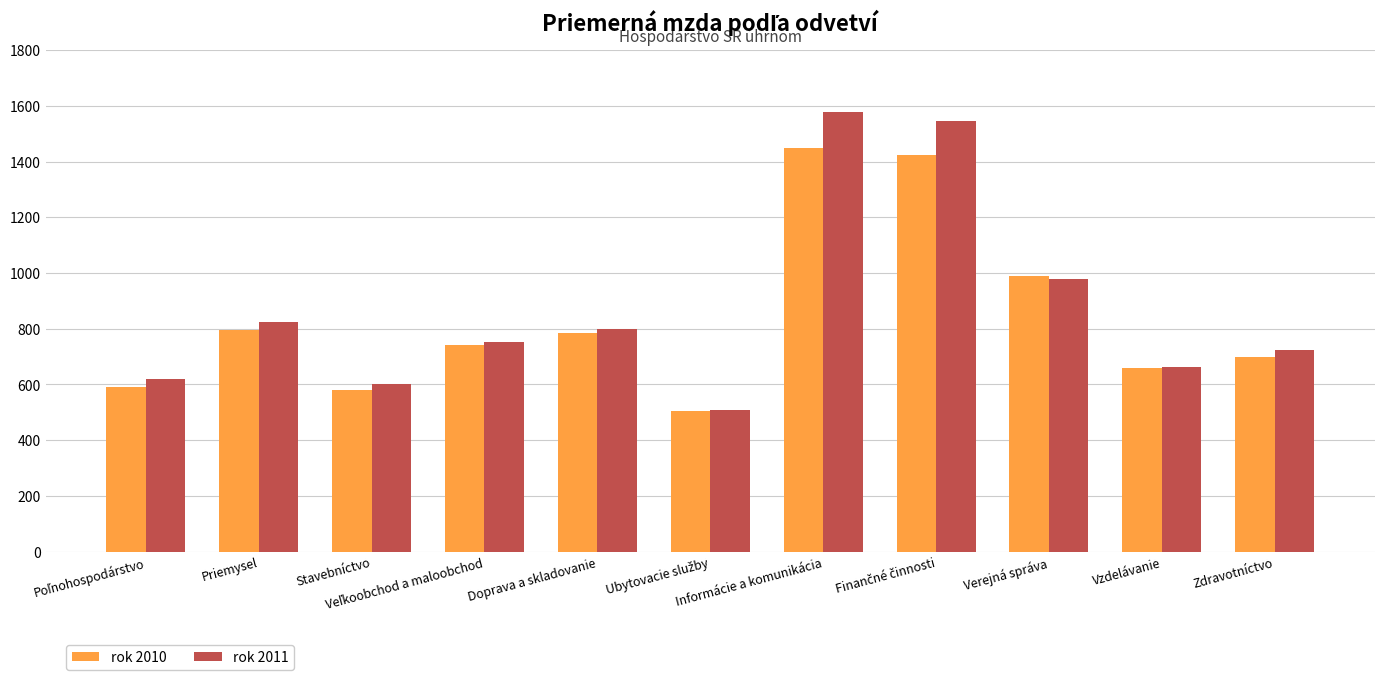

What is the value of the rok 2010 bar at the 1st from the left?

592